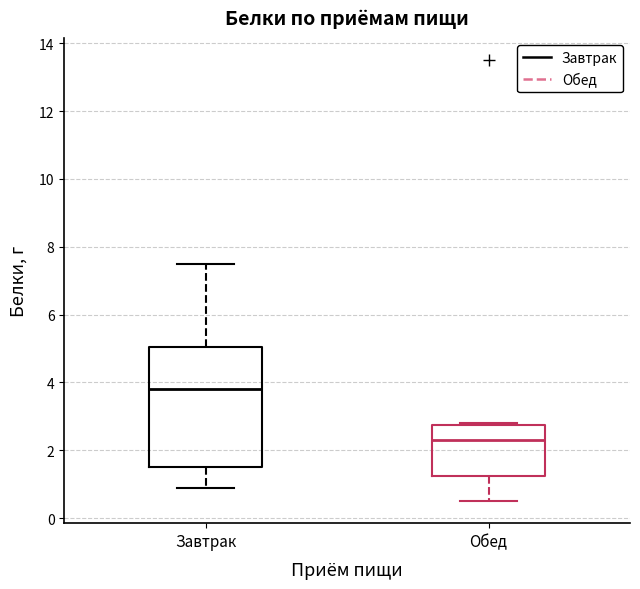

Where is the upper edge of the box for Обед on the y-axis? The values are not printed on the chart, so give them approximately, as read against the axis.

2.8